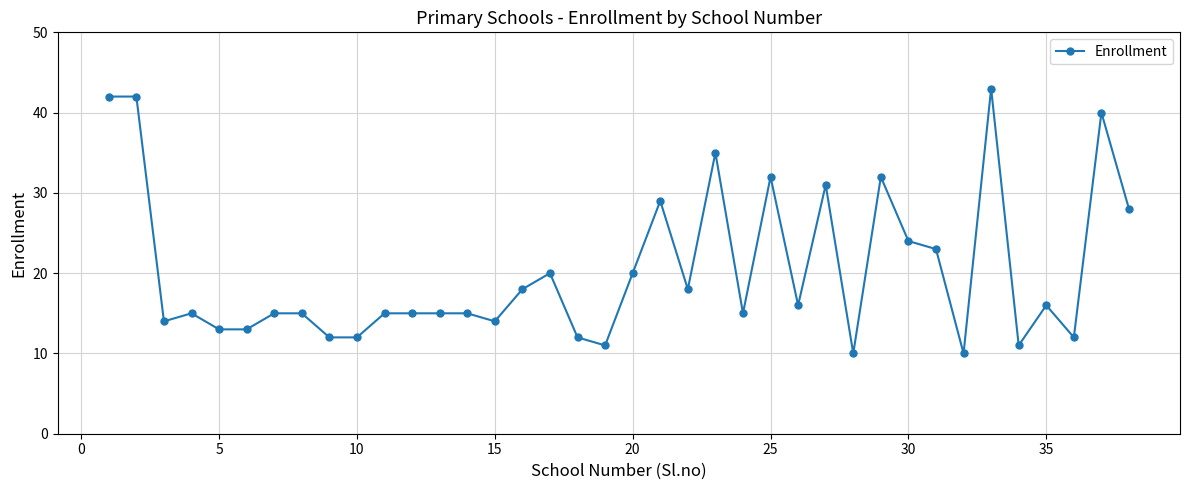

What is the greatest value displayed?

43